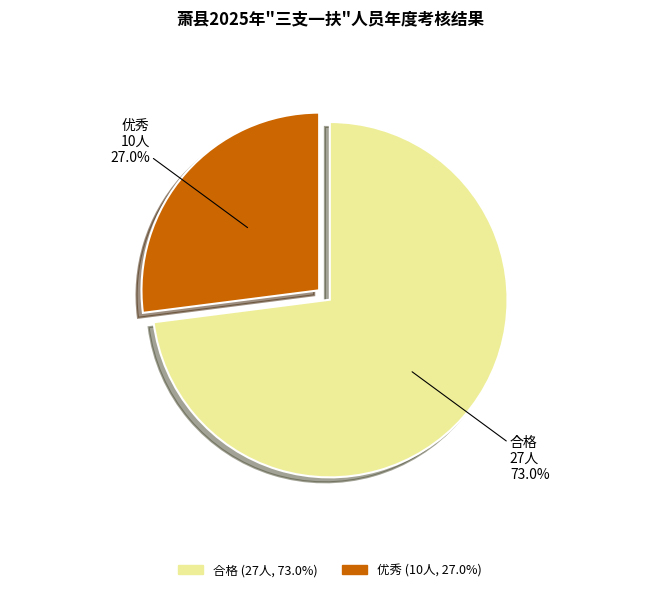

How many slices are in this pie chart?

2